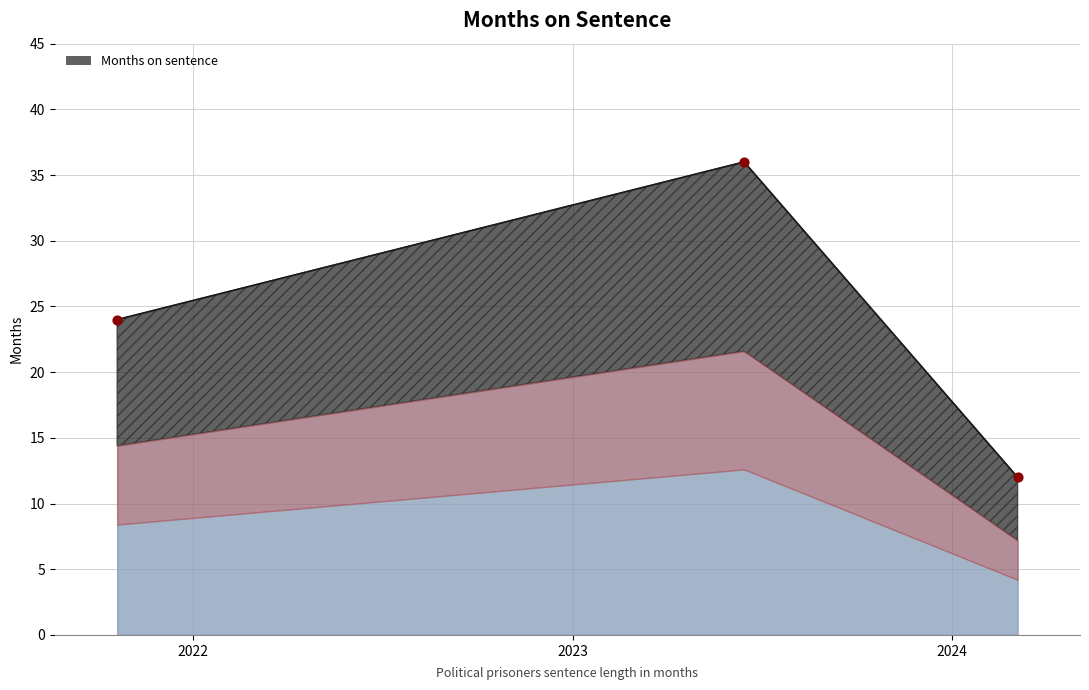

What is the change in value from 2024-03-04 to 2023-06-15?

+24